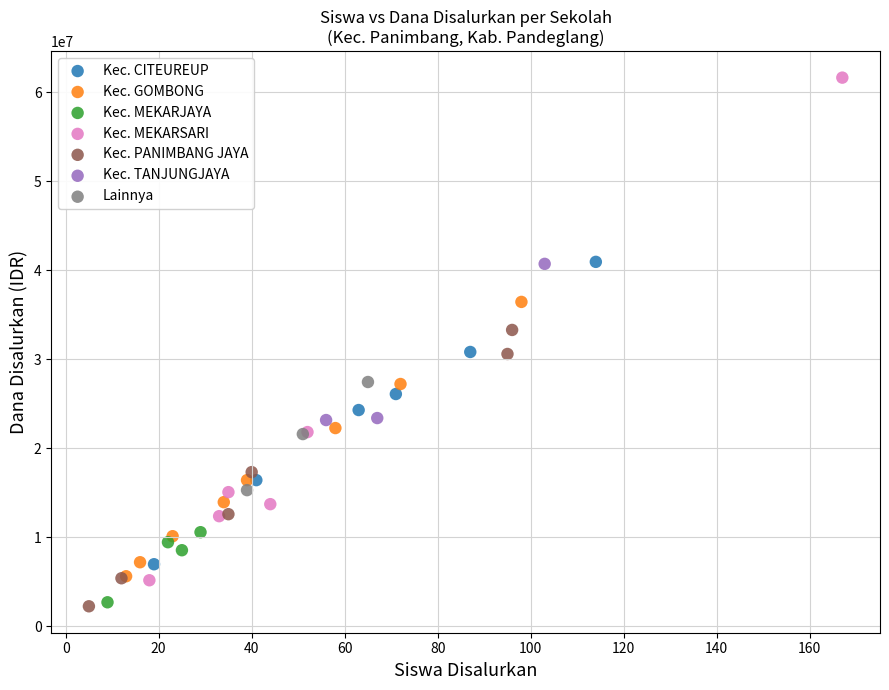

Which series has the widest spread of Y values?

Kec. MEKARSARI